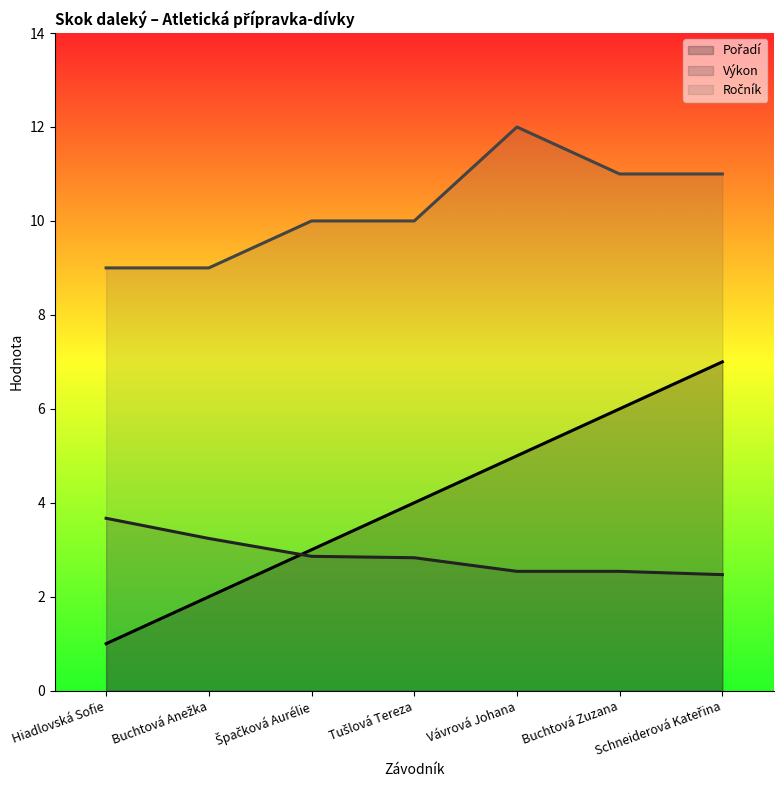

At which category does the chart reach its minimum across all series?

Hiadlovská Sofie